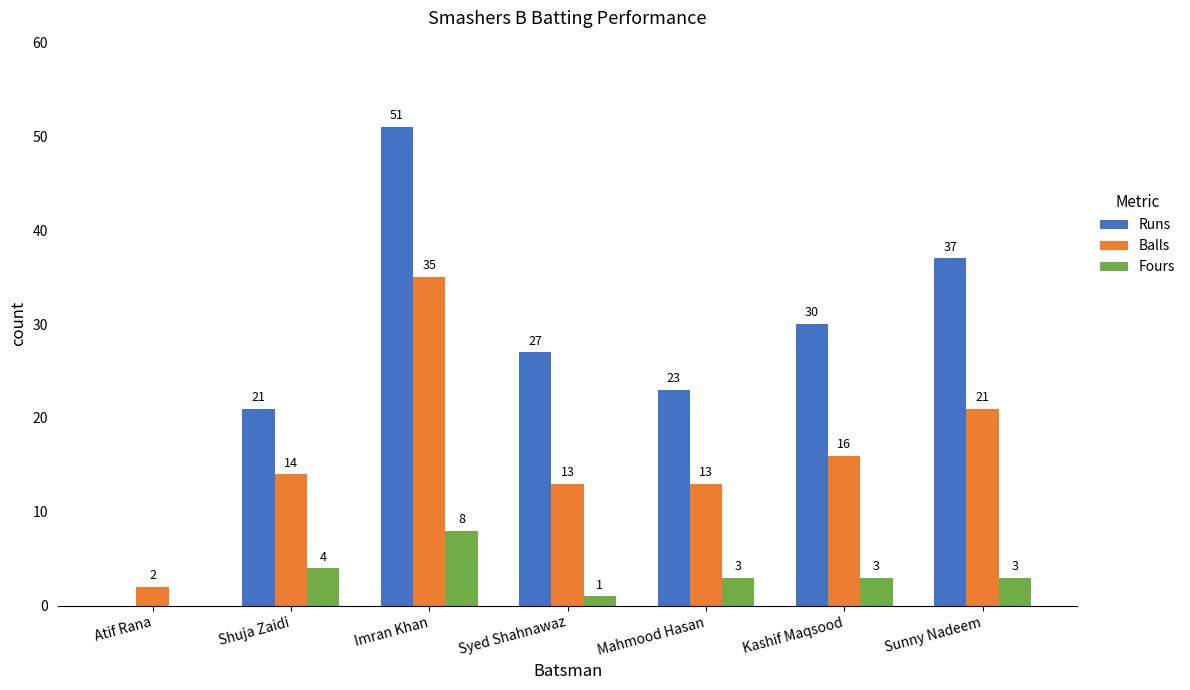

Between Shuja Zaidi and Syed Shahnawaz, which series saw the biggest shift?

Runs